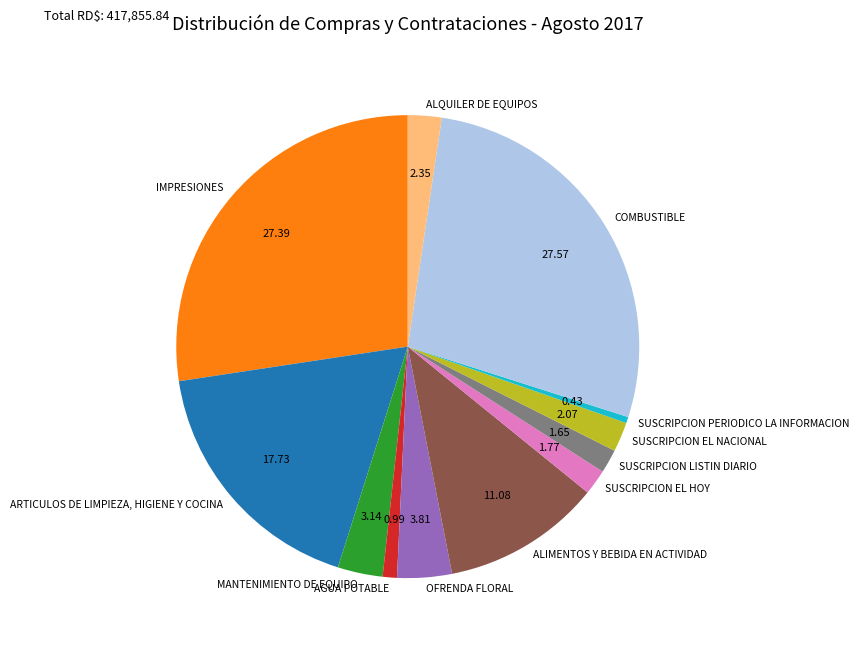

Does SUSCRIPCION PERIODICO LA INFORMACION account for over 50% of the chart?

No